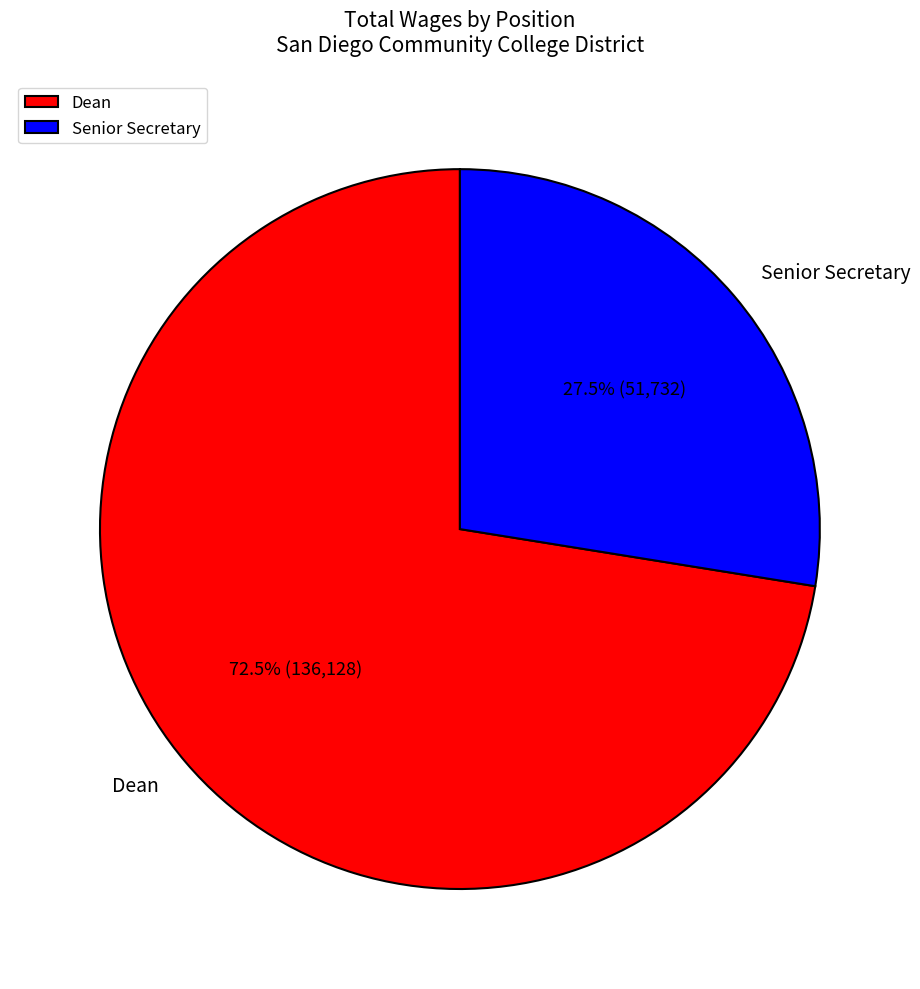

Rank the categories by value from lowest to highest.

Senior Secretary, Dean